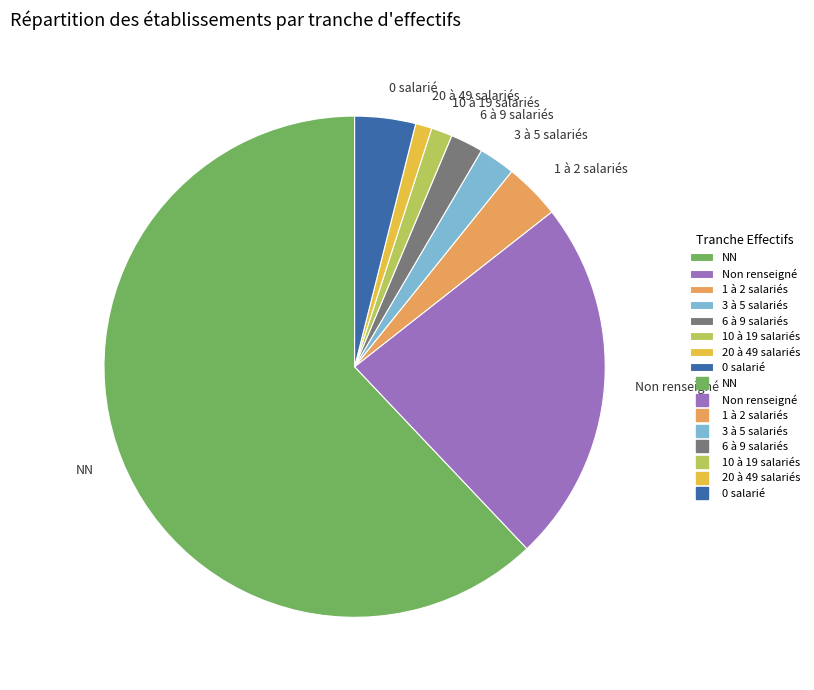

Combined, do 1 à 2 salariés and 6 à 9 salariés account for over 50%?

No